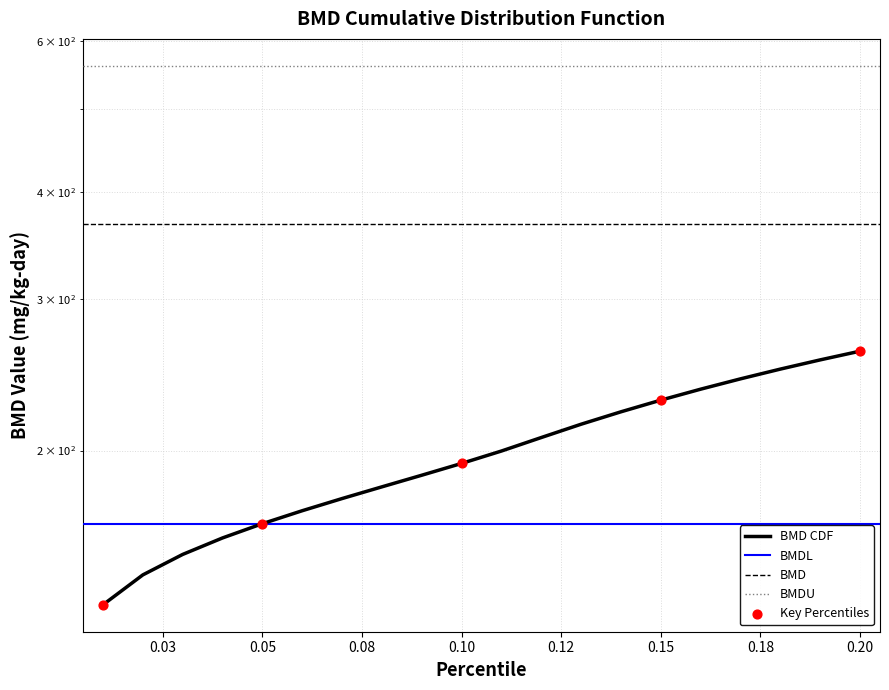

Approximately how many times larger is the value at 0.1 compared to 0.18?

0.8